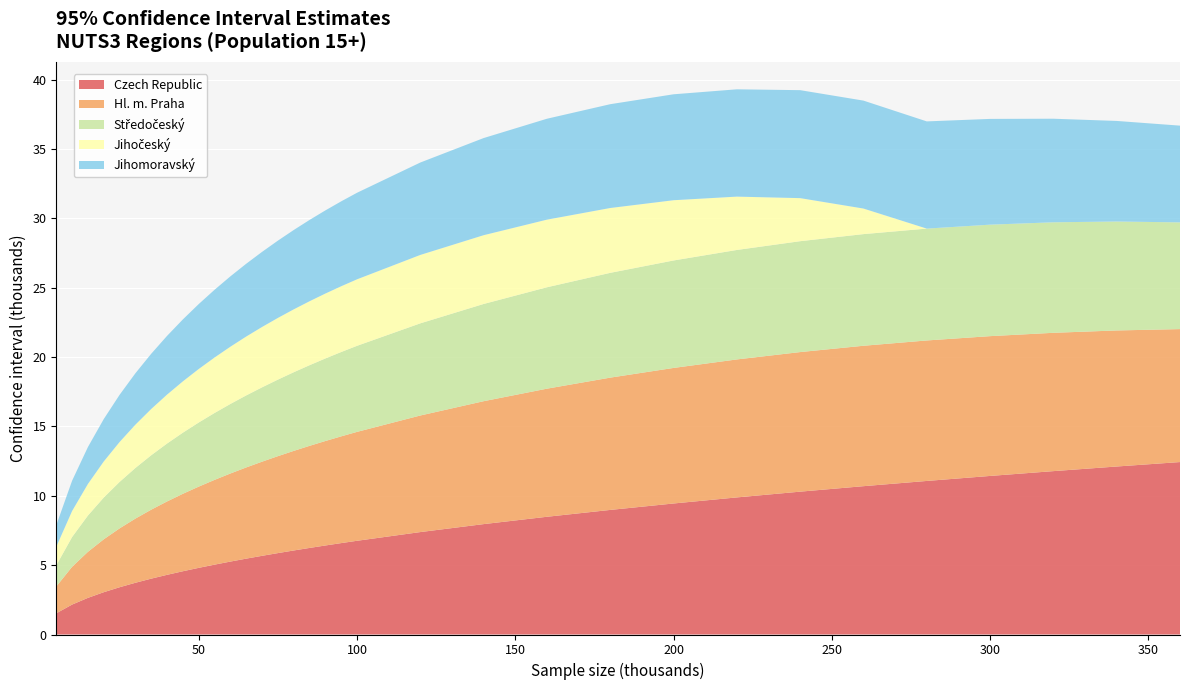

Reading left to right, extract all data points from this chart.

Czech Republic: 5=1.5	10=2.2	15=2.6	20=3.0	25=3.4	30=3.7	35=4.0	40=4.3	45=4.6	50=4.8	55=5.0	60=5.3	65=5.5	70=5.7	75=5.9	80=6.1	85=6.2	90=6.4	95=6.6	100=6.8	120=7.4	140=8.0	160=8.5	180=9.0	200=9.4	220=9.9	240=10.3	260=10.7	280=11.1	300=11.4	320=11.8	340=12.1	360=12.4
Hl. m. Praha: 5=1.9	10=2.7	15=3.3	20=3.8	25=4.2	30=4.6	35=5.0	40=5.3	45=5.6	50=5.9	55=6.1	60=6.3	65=6.6	70=6.8	75=7.0	80=7.2	85=7.4	90=7.5	95=7.7	100=7.9	120=8.4	140=8.9	160=9.2	180=9.5	200=9.8	220=9.9	240=10.1	260=10.1	280=10.1	300=10.1	320=10.0	340=9.8	360=9.6
Středočeský: 5=1.5	10=2.1	15=2.6	20=3.0	25=3.3	30=3.6	35=3.9	40=4.2	45=4.4	50=4.6	55=4.8	60=5.0	65=5.2	70=5.4	75=5.5	80=5.7	85=5.8	90=6.0	95=6.1	100=6.2	120=6.6	140=7.0	160=7.3	180=7.6	200=7.7	220=7.9	240=8.0	260=8.0	280=8.1	300=8.0	320=8.0	340=7.9	360=7.7
Jihočeský: 5=1.3	10=1.9	15=2.3	20=2.6	25=2.9	30=3.1	35=3.3	40=3.5	45=3.7	50=3.9	55=4.0	60=4.1	65=4.2	70=4.4	75=4.4	80=4.5	85=4.6	90=4.7	95=4.7	100=4.8	120=4.9	140=5.0	160=4.9	180=4.7	200=4.3	220=3.8	240=3.1	260=1.8	280=0.0	300=0.0	320=0.0	340=0.0	360=0.0
Jihomoravský: 5=1.6	10=2.2	15=2.7	20=3.1	25=3.4	30=3.7	35=4.0	40=4.2	45=4.5	50=4.7	55=4.9	60=5.1	65=5.2	70=5.4	75=5.6	80=5.7	85=5.9	90=6.0	95=6.1	100=6.2	120=6.7	140=7.0	160=7.3	180=7.5	200=7.6	220=7.7	240=7.8	260=7.8	280=7.7	300=7.6	320=7.5	340=7.3	360=7.0